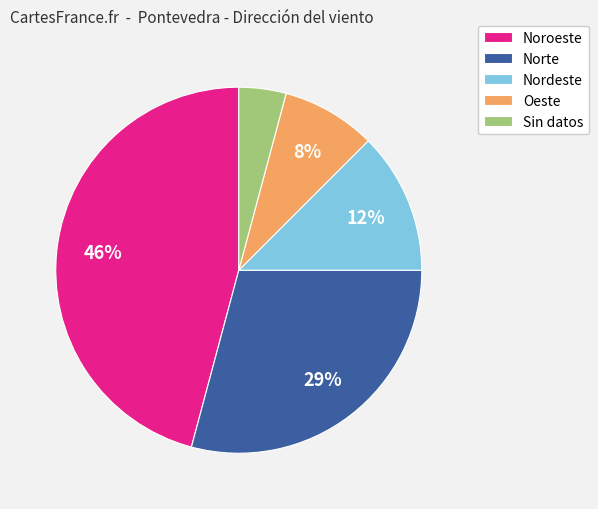

Which category has the biggest portion of the pie?

Noroeste